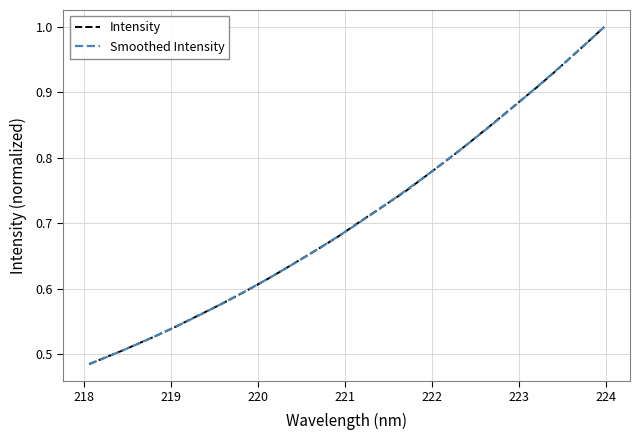

Reading left to right, what are all the values shown in this chart?

0.5	0.5	0.5	0.5	0.5	0.5	0.6	0.6	0.6	0.6	0.6	0.6	0.6	0.6	0.7	0.7	0.7	0.7	0.7	0.7	0.8	0.8	0.8	0.8	0.8	0.9	0.9	0.9	0.9	1.0	1.0	1.0